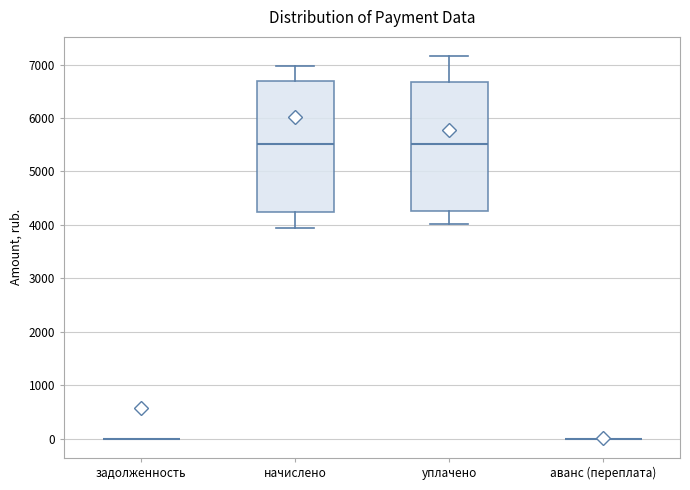

Reading left to right, read every box against the y-axis: the position of its median line, the range the box covers, and the ends of its whiskers. The values are not printed on the chart, so give them approximately, as read against the axis.

задолженность: box collapsed to a line at 0, whiskers 0 to 0
начислено: median 5500, box 4300 to 6700, whiskers 3900 to 7000
уплачено: median 5500, box 4300 to 6700, whiskers 4000 to 7200
аванс (переплата): box collapsed to a line at 0, whiskers 0 to 0